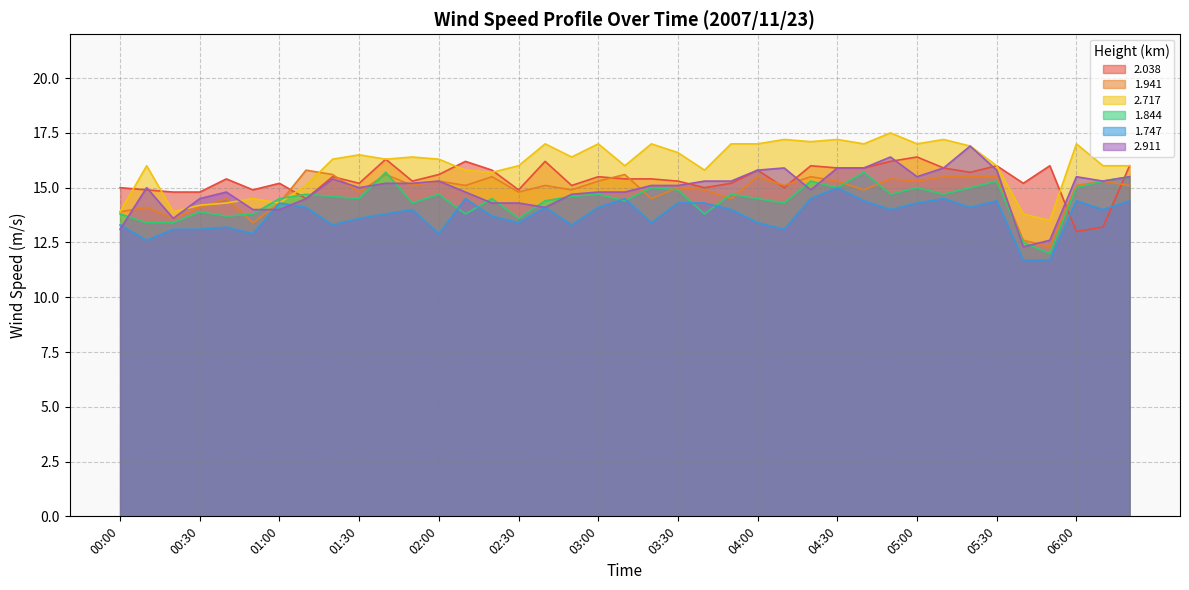

What is the average value of the 1.844 series?

14.4